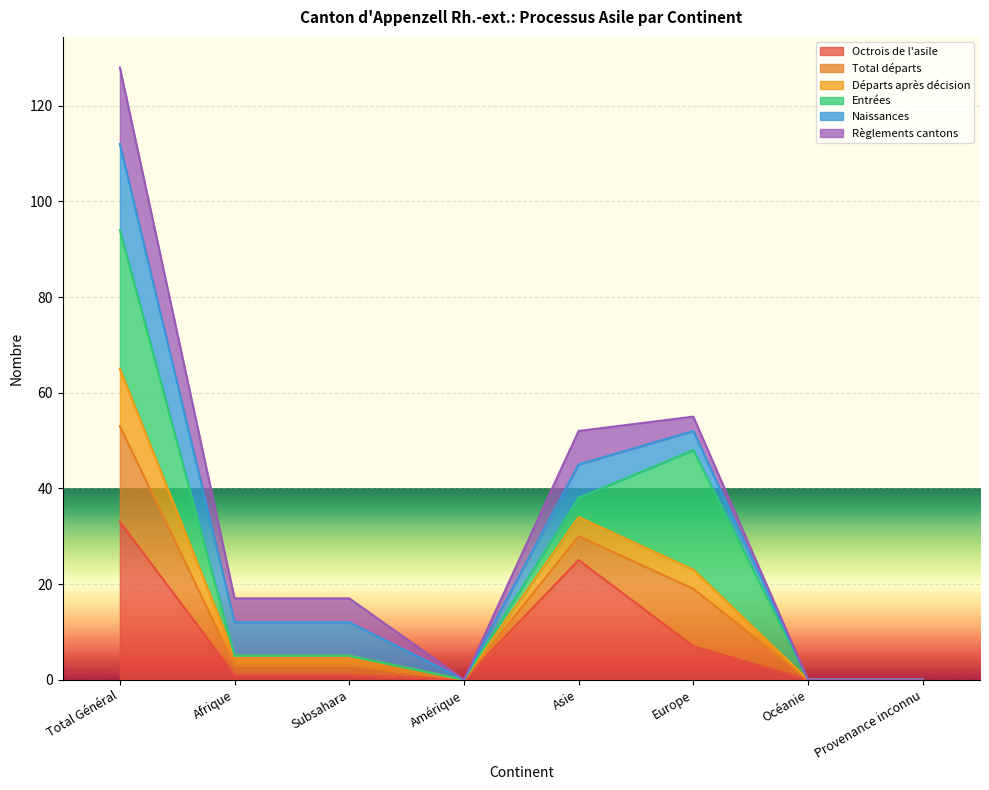

What is the maximum value for Octrois de l'asile?

33